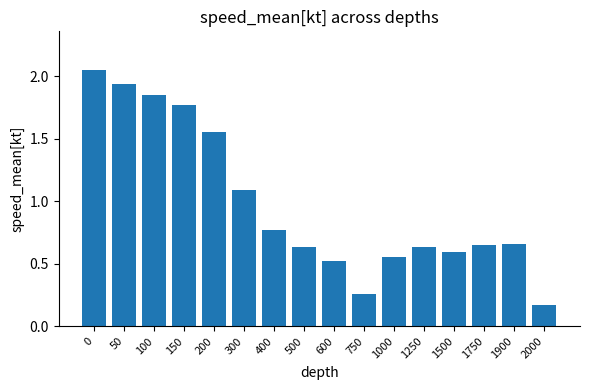

How many distinct data groups are displayed?

1